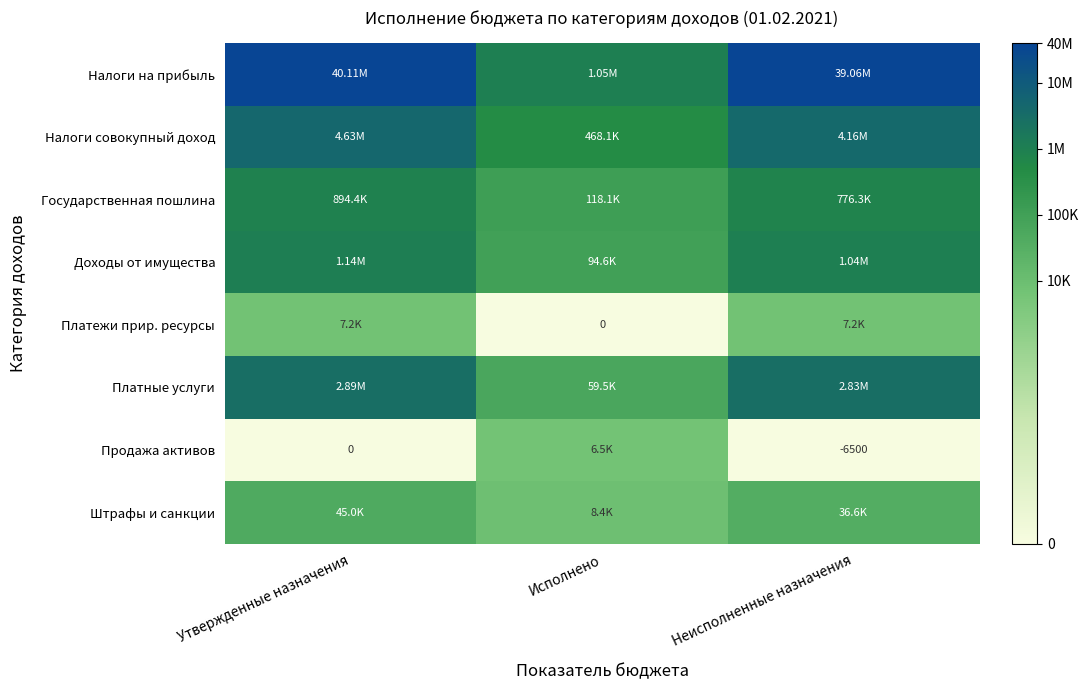

Where does the Налоги совокупный доход series first go above 15?

Утвержденные назначения